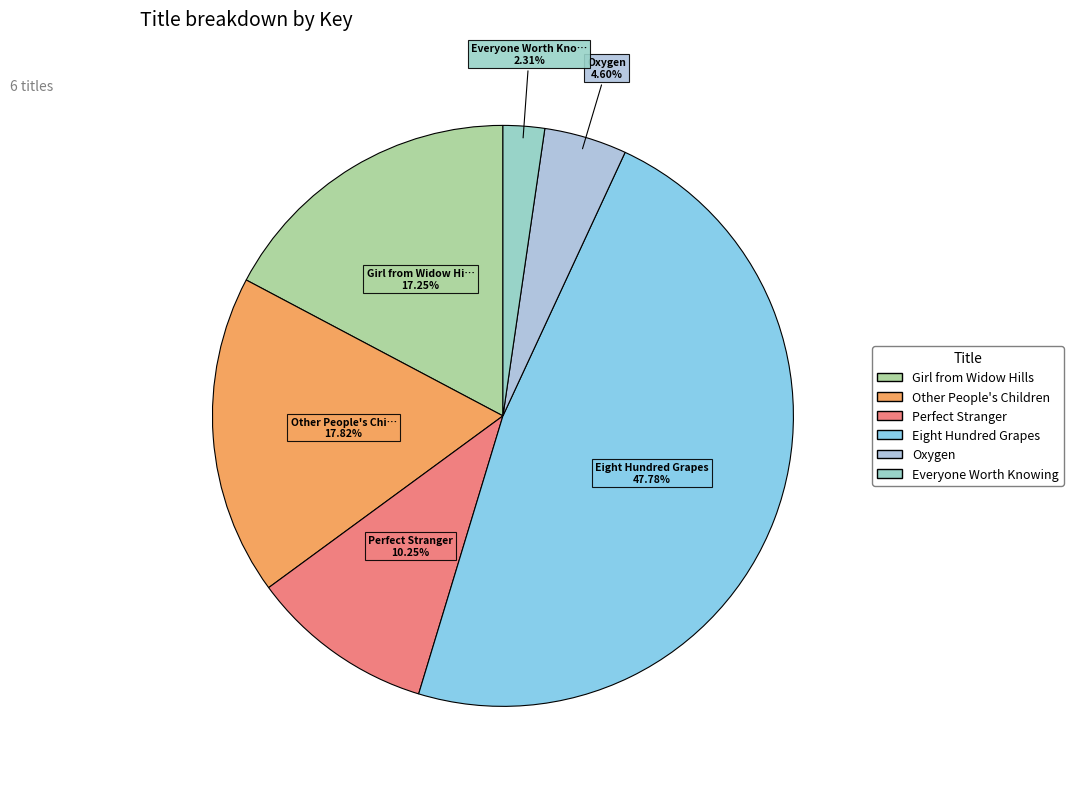

Between Other People's Children and Everyone Worth Knowing, which is larger?

Other People's Children